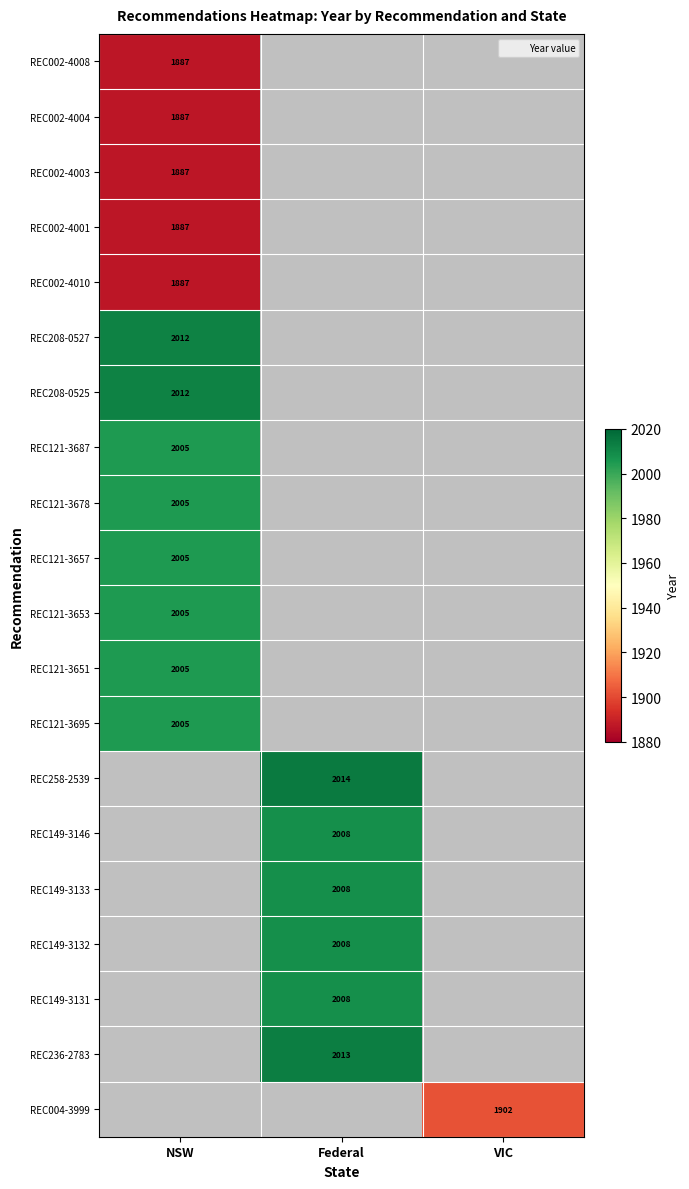

Is it true that REC121-3653 equals 2005 at NSW?

True